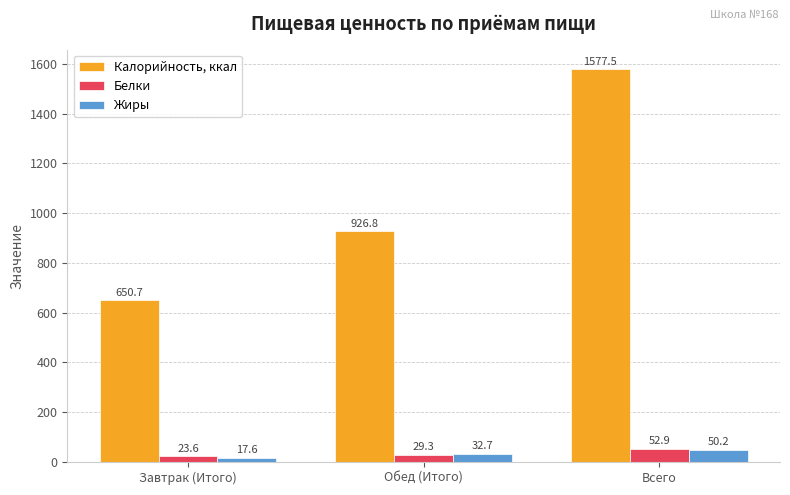

How many bars are there in each group?

3